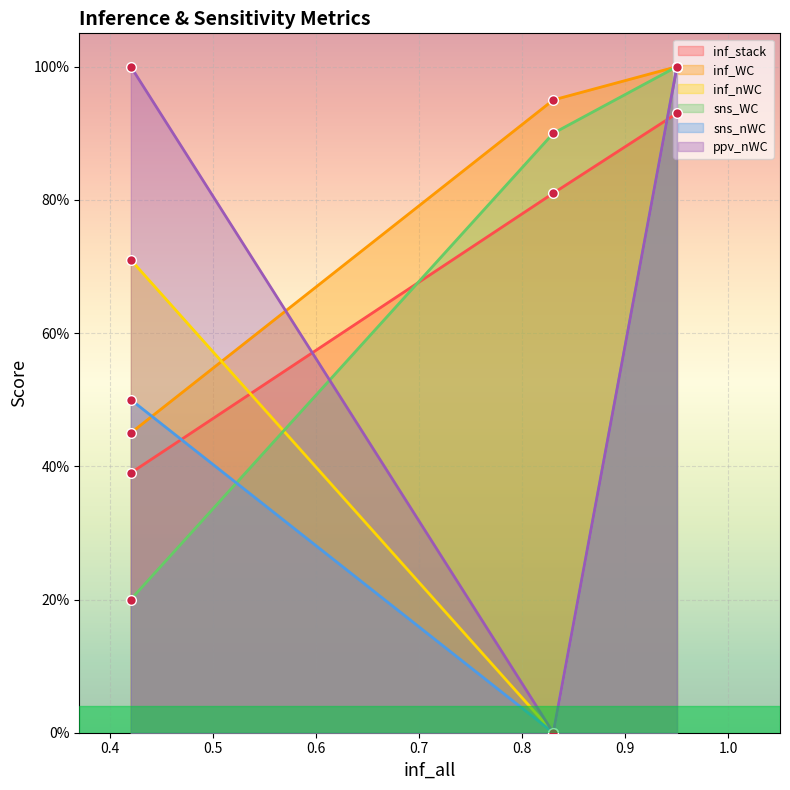

Reading left to right, list all the values displayed in this chart.

inf_stack: 0=0.9	1=0.8	2=0.4
inf_WC: 0=1.0	1=0.9	2=0.5
inf_nWC: 0=1.0	1=0.0	2=0.7
sns_WC: 0=1.0	1=0.9	2=0.2
sns_nWC: 0=1.0	1=0.0	2=0.5
ppv_nWC: 0=1.0	1=0.0	2=1.0